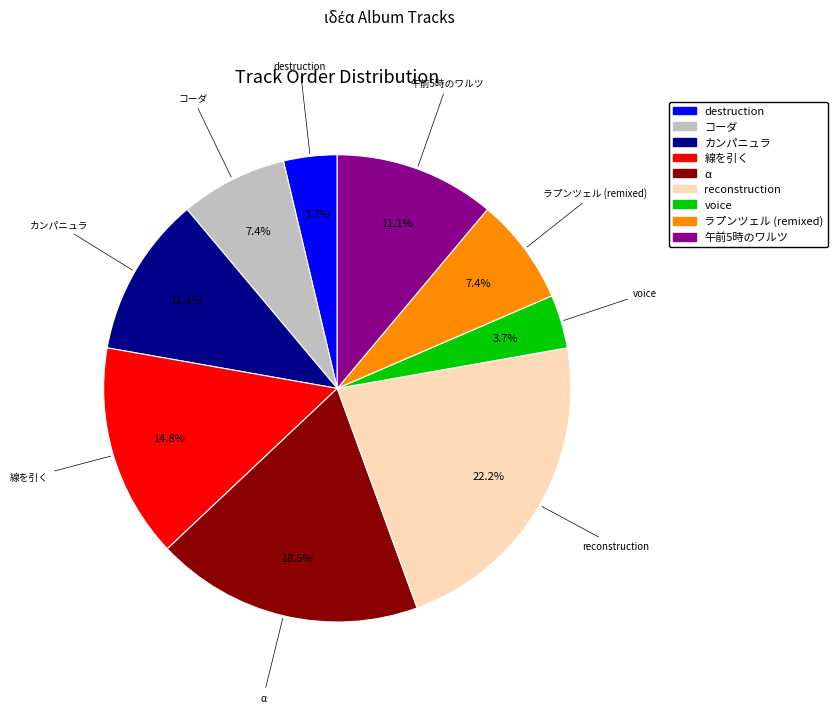

What is the largest slice in the pie chart?

reconstruction